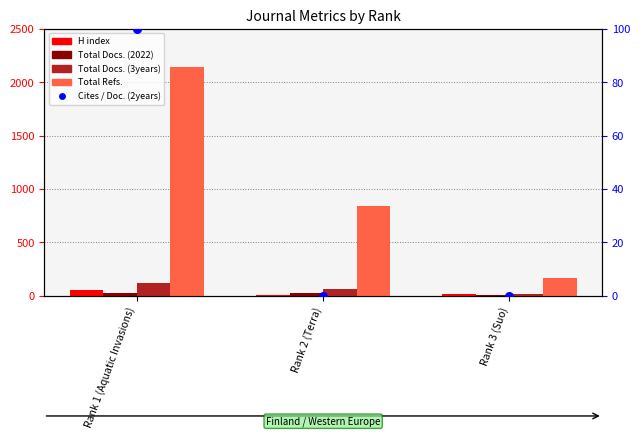

What are all the series names shown in the legend?

H index, Total Docs. (2022), Total Docs. (3years), Total Refs., Cites / Doc. (2years)